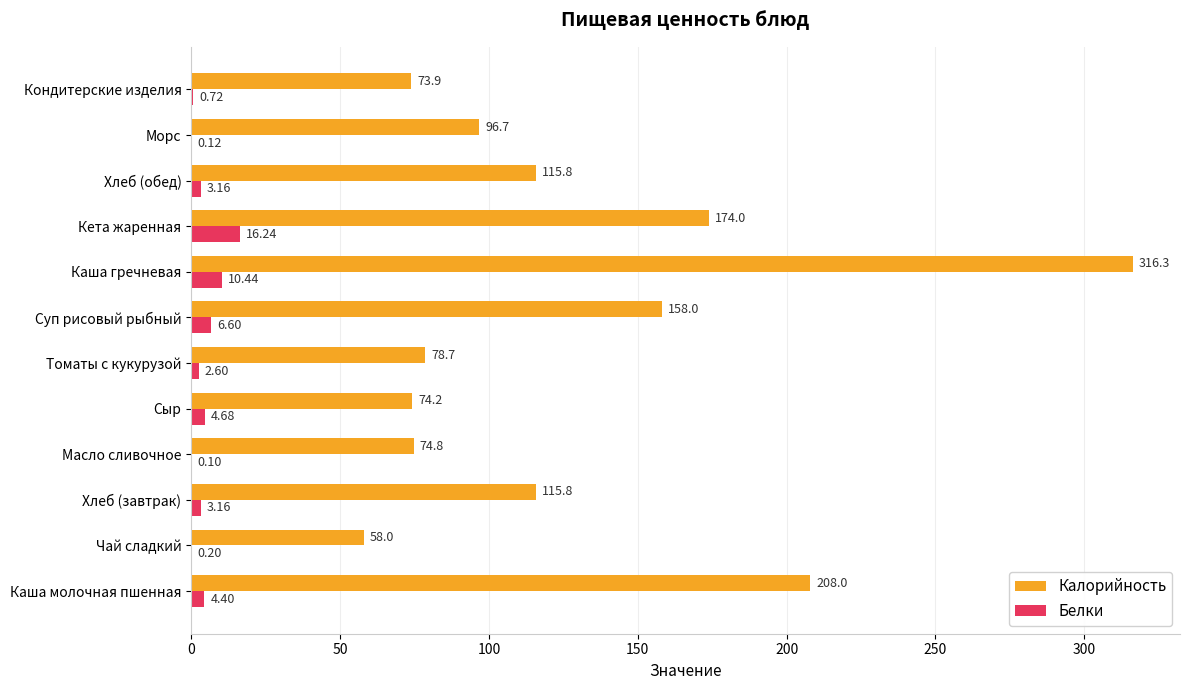

Count the number of data series in this chart.

2